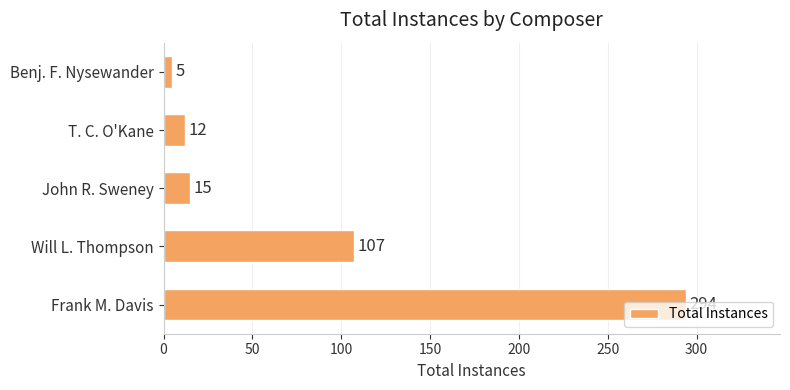

What is the average value?

87